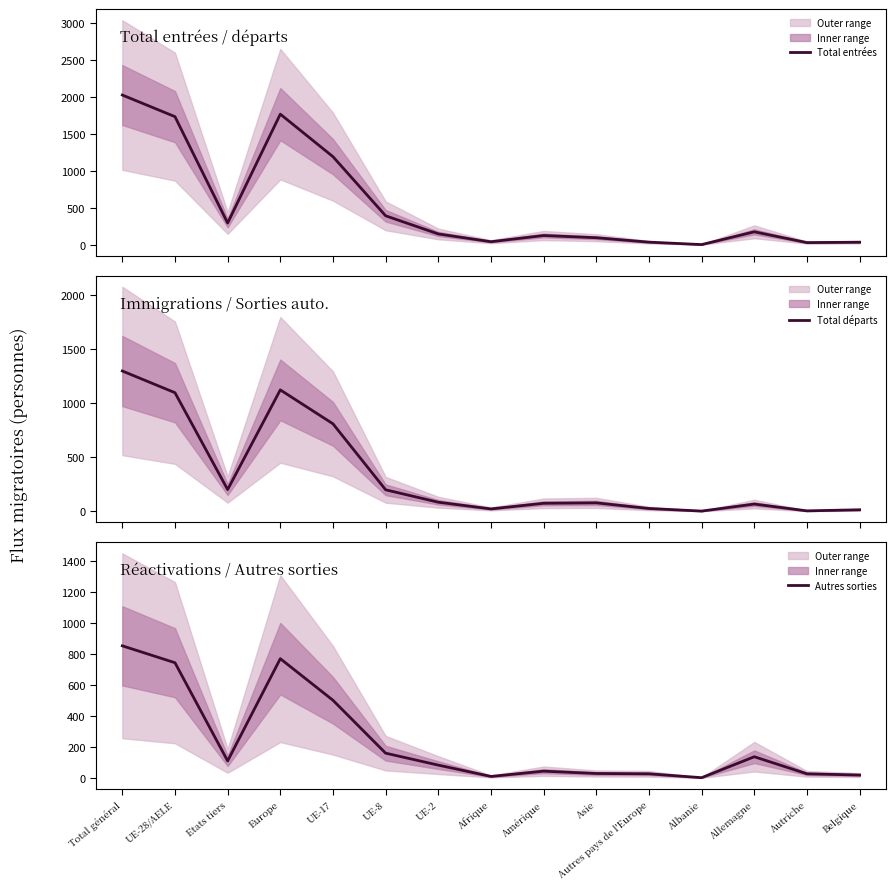

In Total entrées, how many points are lower than both neighbors (excluding endpoints)?

4